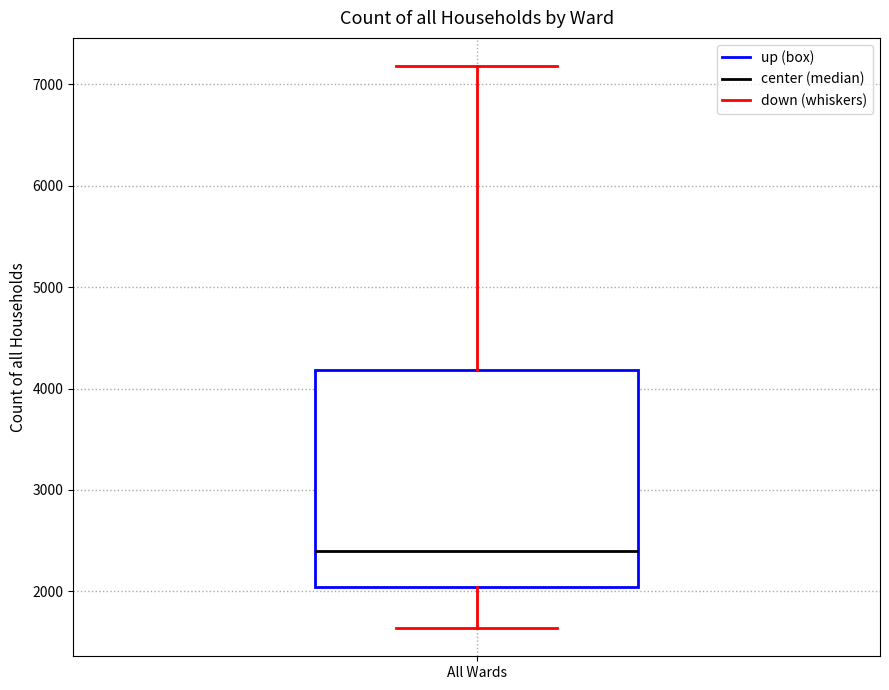

Where does the lower whisker of the box for All Wards end on the y-axis? The values are not printed on the chart, so give them approximately, as read against the axis.

1600